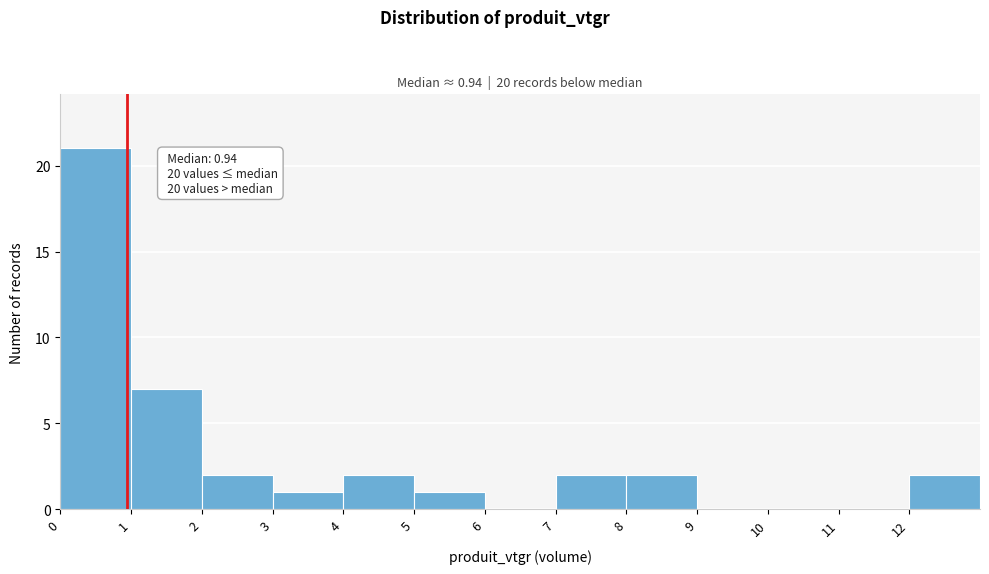

Over which range of the x-axis is the bar tallest?

0 to 1